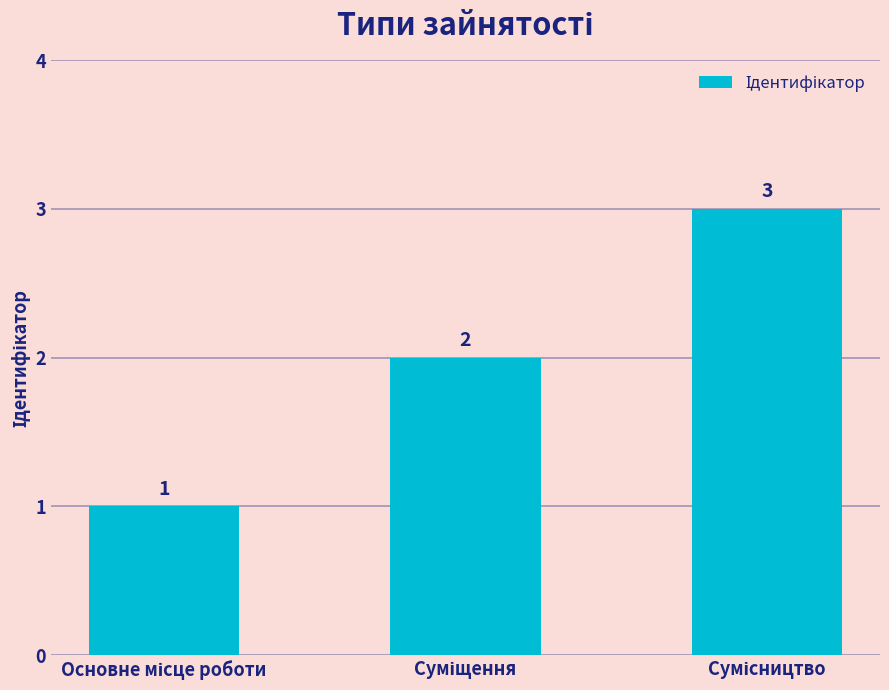

What is the minimum value shown in the chart?

1